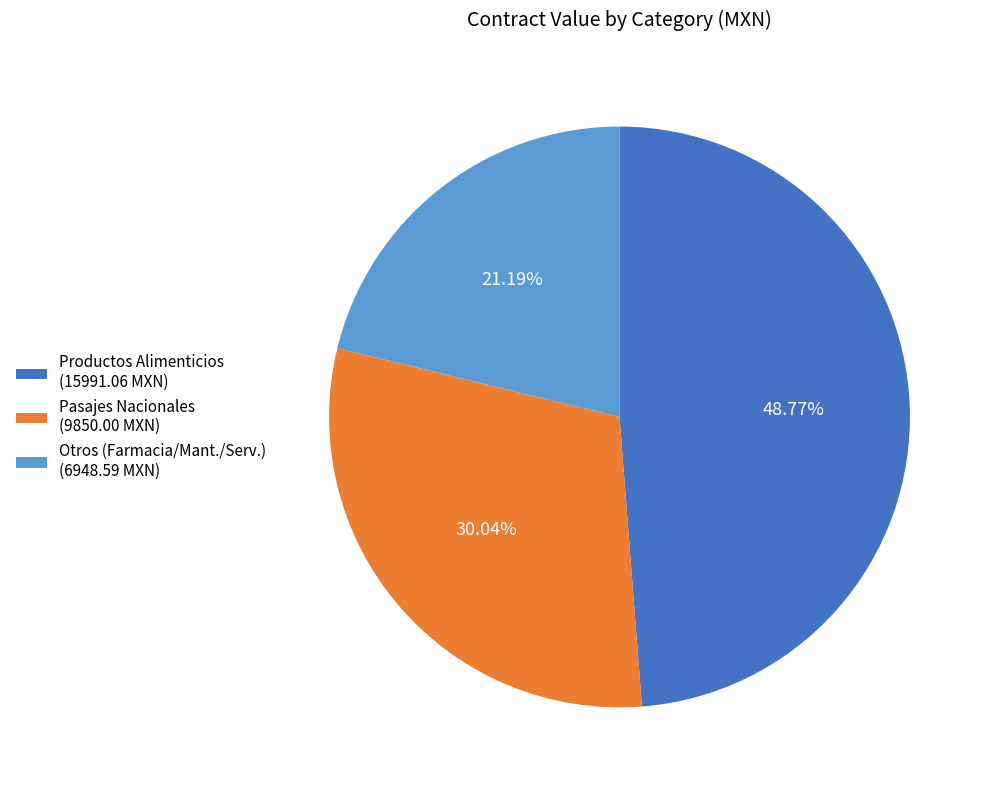

Rank the categories by value from highest to lowest.

Productos Alimenticios (15991.06 MXN), Pasajes Nacionales (9850.00 MXN), Otros (Farmacia/Mant./Serv.) (6948.59 MXN)